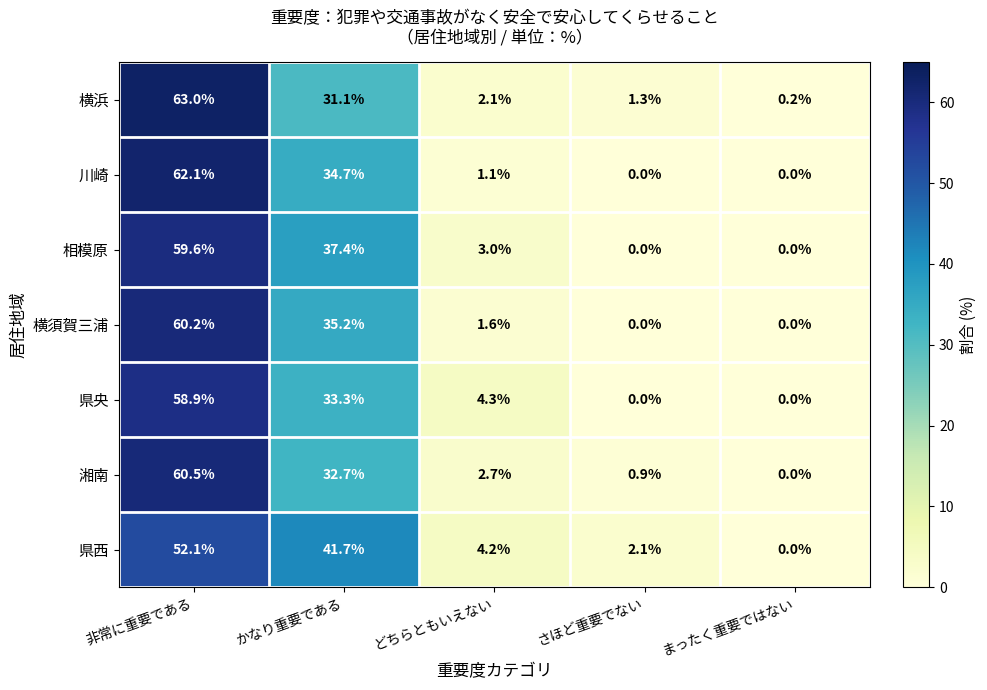

What is the maximum value for 県央?

58.9